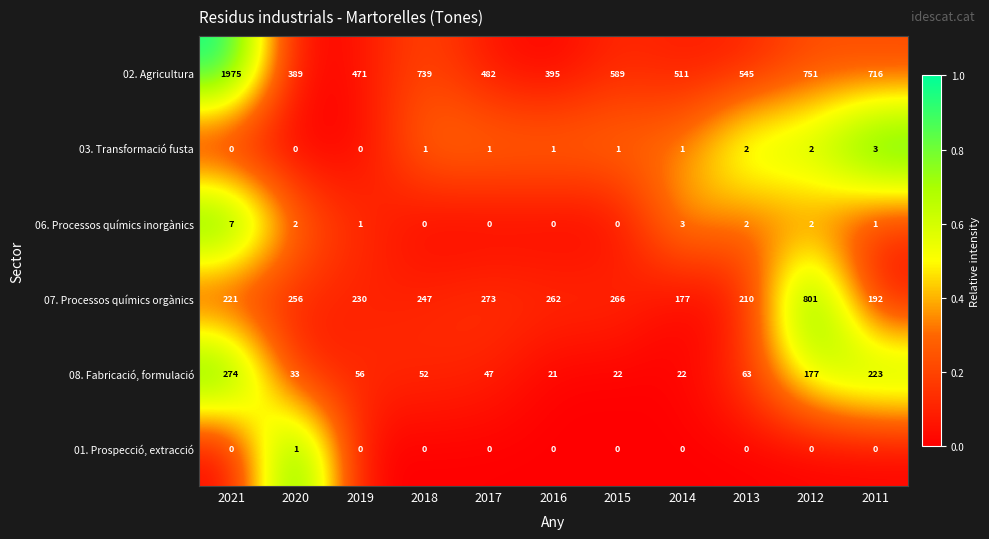

Which category has the highest value in the 06. Processos químics inorgànics series?

2021